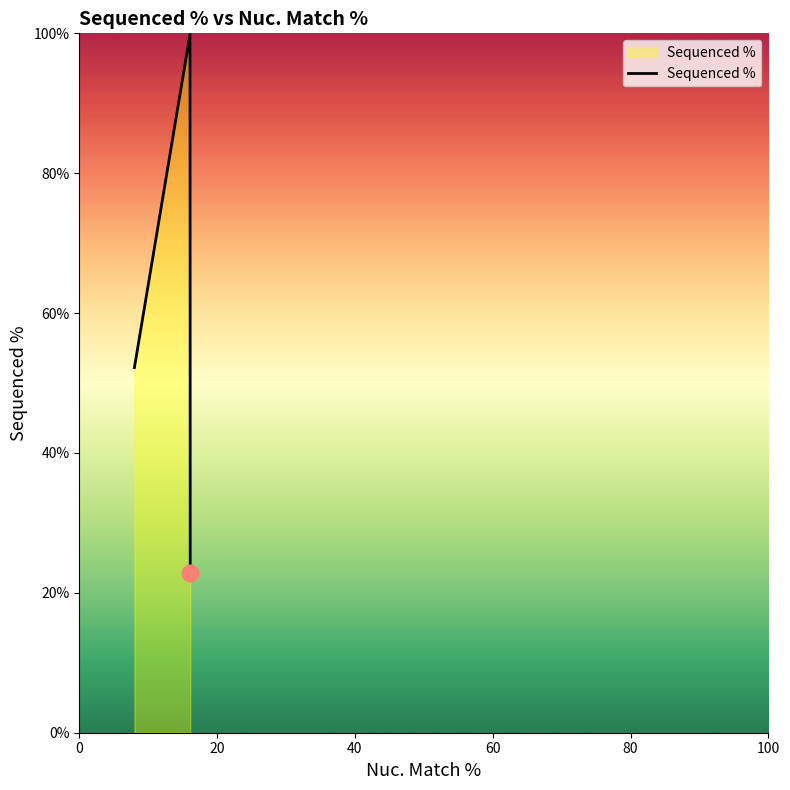

What is the greatest value displayed?

99.8